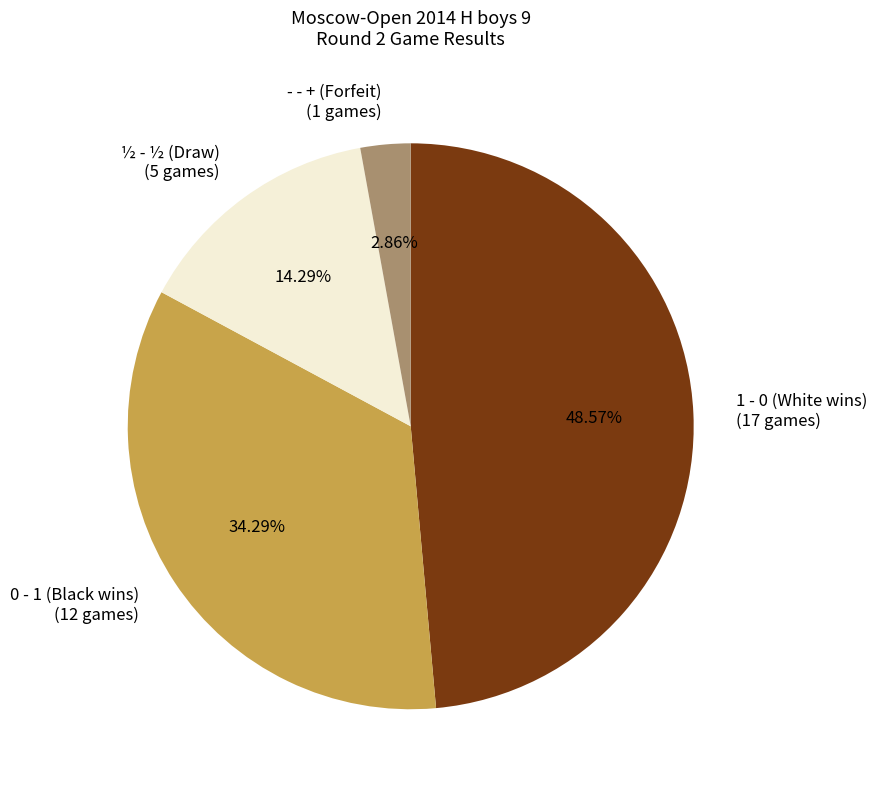

Which has a higher value, 0 - 1 (Black wins) (12 games) or 1 - 0 (White wins) (17 games)?

1 - 0 (White wins) (17 games)